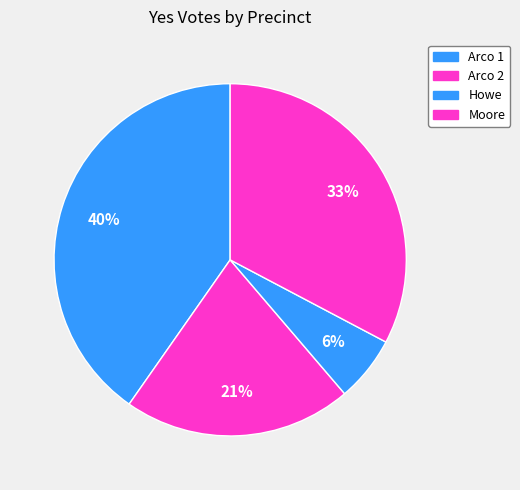

Do Arco 1 and Moore together represent more than half of the pie?

Yes